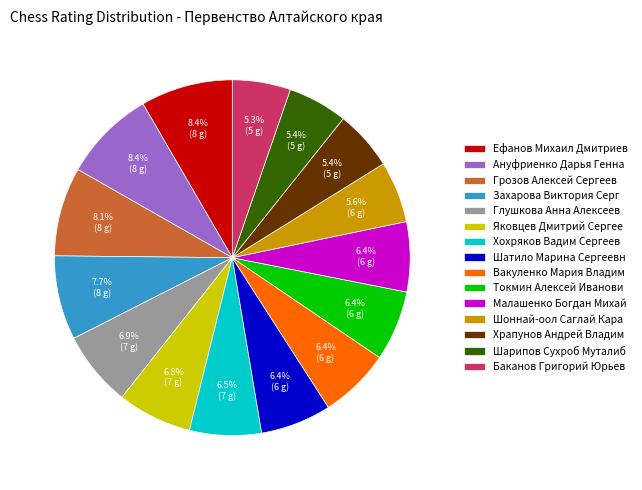

Does Глушкова Анна Алексеев represent more than half of the total?

No